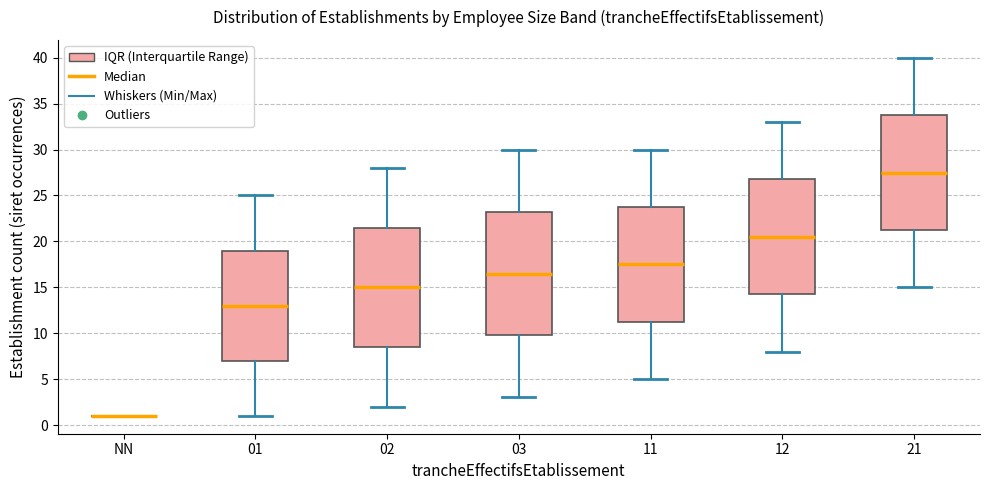

Reading left to right, transcribe this box plot: for each box, give where its median line is, the range the box spans, and where its two whiskers end, as read against the y-axis. The values are not printed on the chart, so give them approximately, as read against the axis.

NN: box collapsed to a line at 1.0, whiskers 1.0 to 1.0
01: median 13.0, box 7.0 to 19.0, whiskers 1.0 to 25.0
02: median 15.0, box 8.5 to 21.5, whiskers 2.0 to 28.0
03: median 16.5, box 10.0 to 23.5, whiskers 3.0 to 30.0
11: median 17.5, box 11.5 to 24.0, whiskers 5.0 to 30.0
12: median 20.5, box 14.5 to 27.0, whiskers 8.0 to 33.0
21: median 27.5, box 21.5 to 34.0, whiskers 15.0 to 40.0